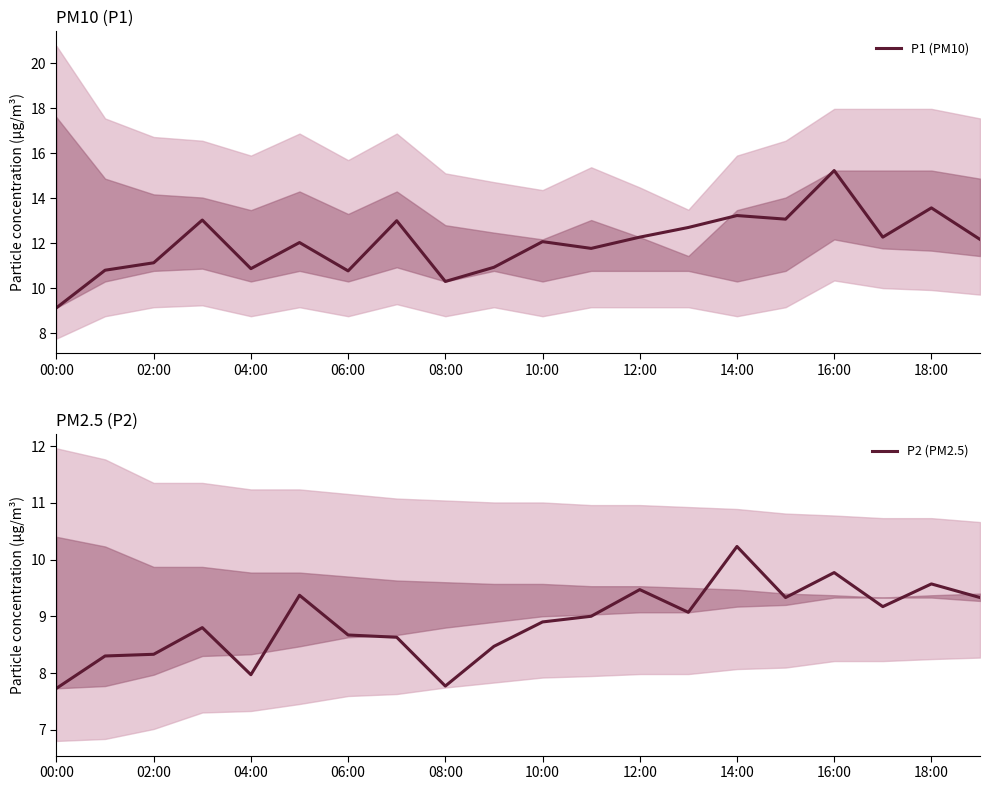

Which series has the widest spread of values?

P1 (PM10)